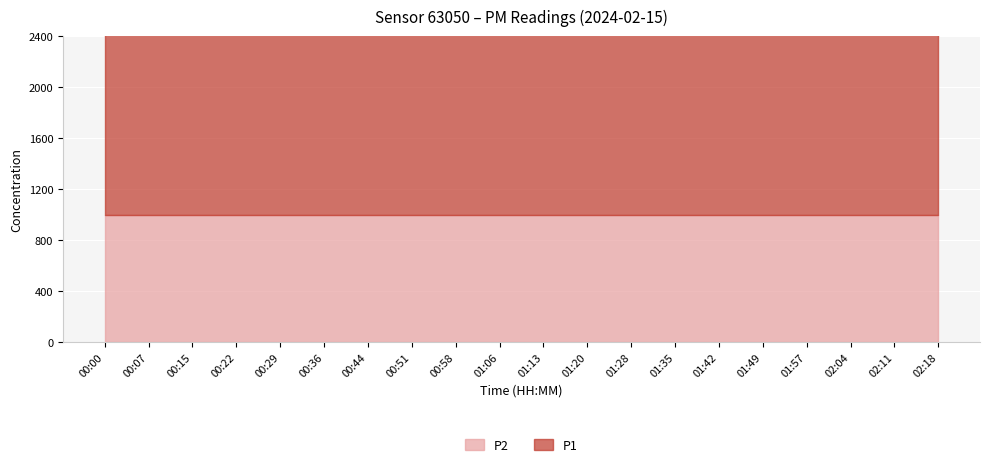

What are all the series names shown in the legend?

P1, P2